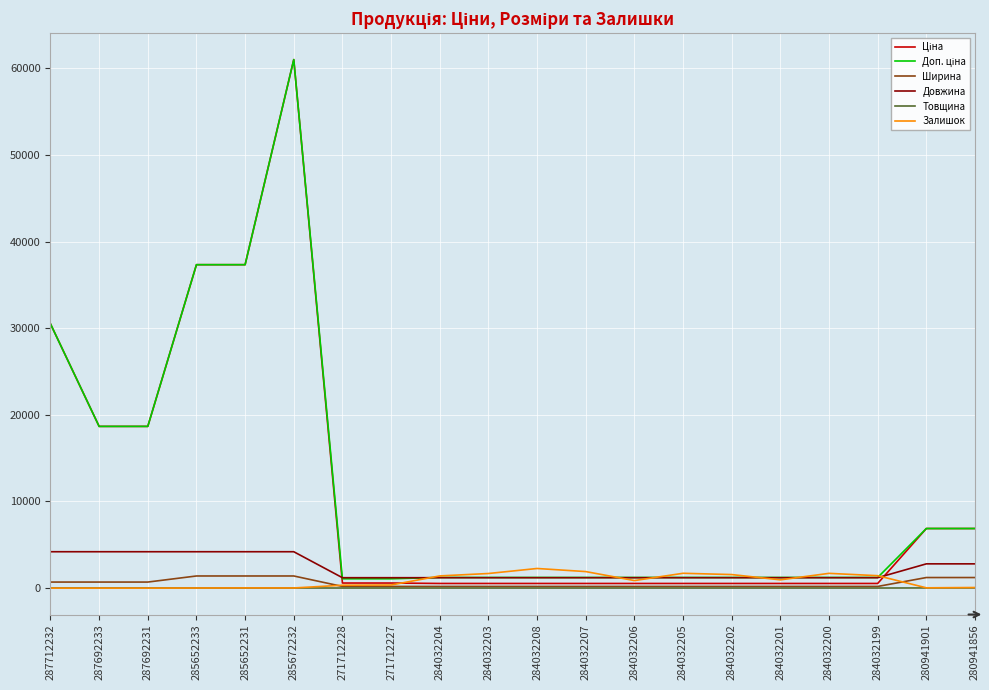

What is the maximum value shown in the chart?

61024.7